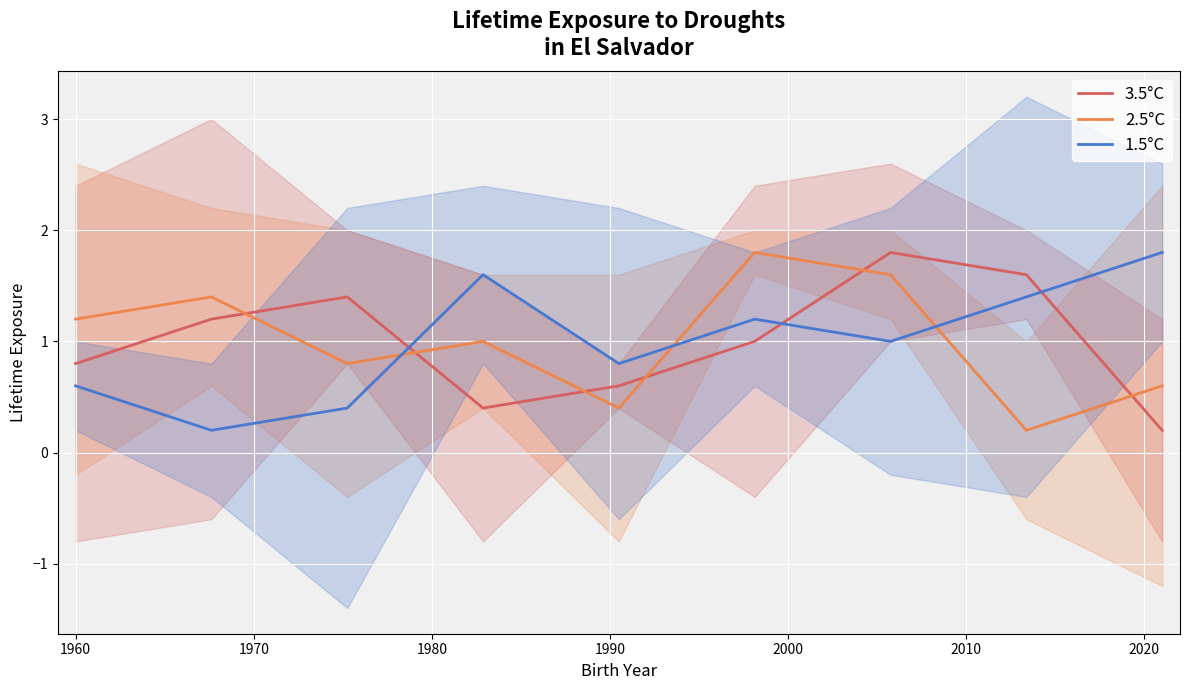

What is the value of the 1.5°C point at the 4th from the left?

1.6